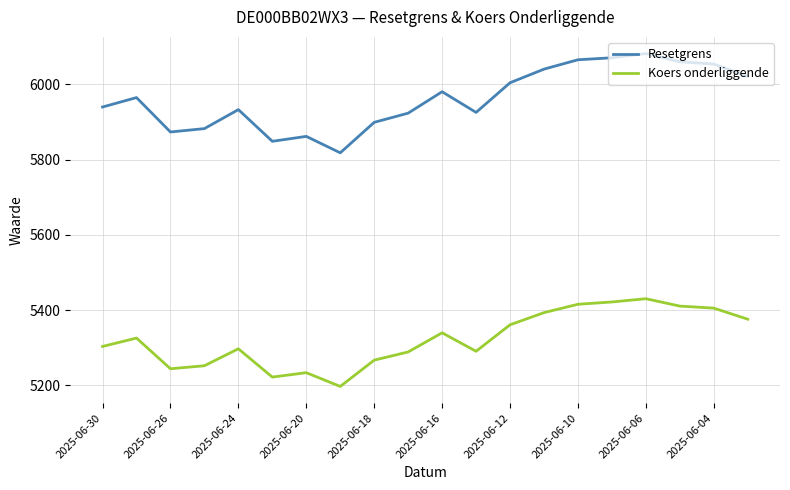

Rank the series by their average value, from highest to lowest.

Resetgrens, Koers onderliggende